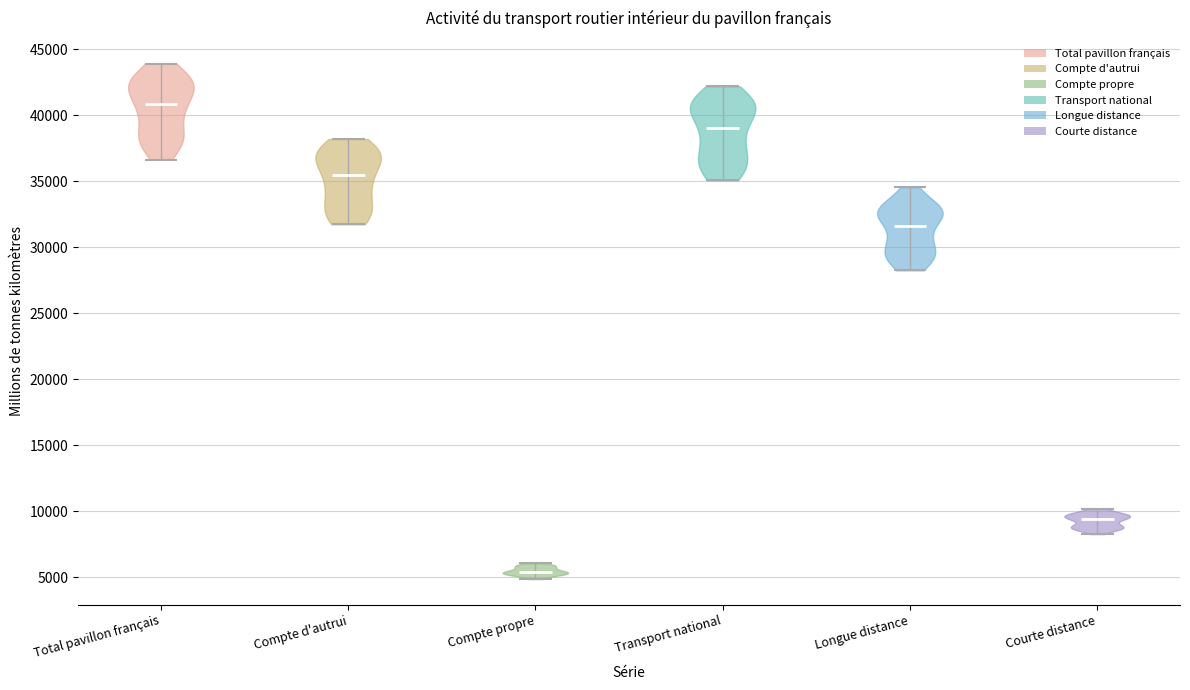

What is the lowest point the violin for Compte d'autrui reaches on the y-axis? The values are not printed on the chart, so give them approximately, as read against the axis.

31500